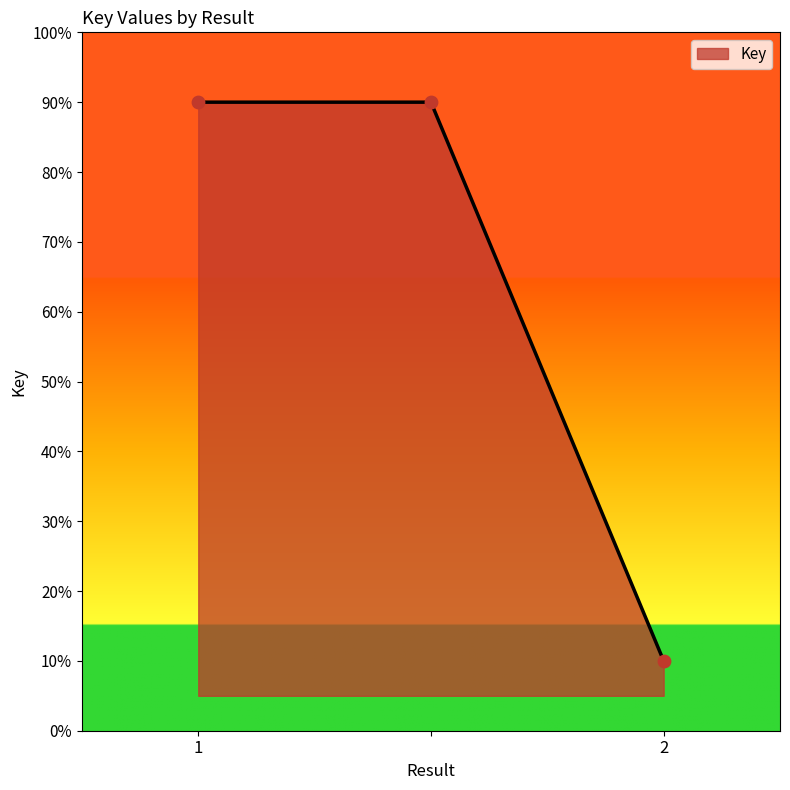

What is the minimum value shown in the chart?

10